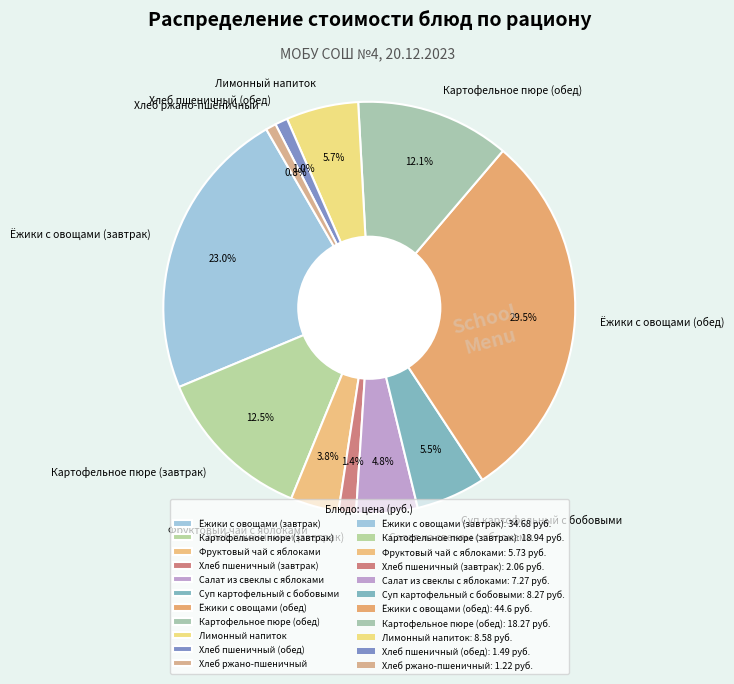

Which has a higher value, Ёжики с овощами (завтрак) or Хлеб пшеничный (обед)?

Ёжики с овощами (завтрак)